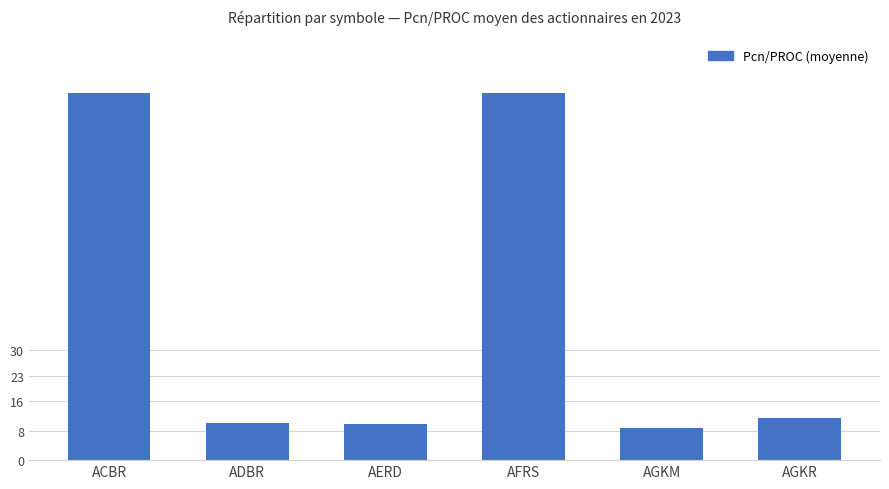

The chart shows a value of 9.8 at AERD. True or false?

True